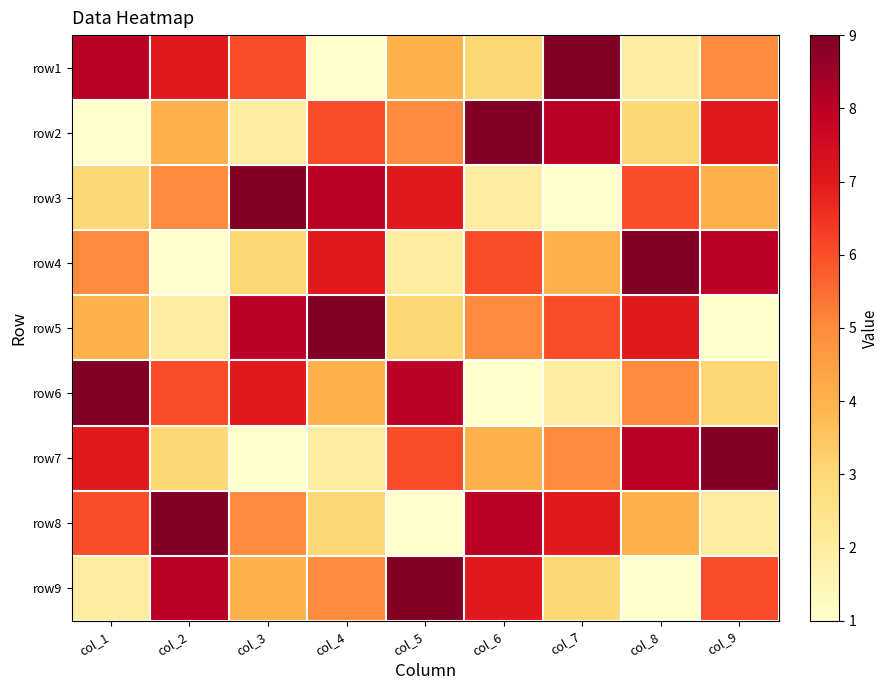

Reading left to right, extract all data points from this chart.

row1: col_1=8	col_2=7	col_3=6	col_4=1	col_5=4	col_6=3	col_7=9	col_8=2	col_9=5
row2: col_1=1	col_2=4	col_3=2	col_4=6	col_5=5	col_6=9	col_7=8	col_8=3	col_9=7
row3: col_1=3	col_2=5	col_3=9	col_4=8	col_5=7	col_6=2	col_7=1	col_8=6	col_9=4
row4: col_1=5	col_2=1	col_3=3	col_4=7	col_5=2	col_6=6	col_7=4	col_8=9	col_9=8
row5: col_1=4	col_2=2	col_3=8	col_4=9	col_5=3	col_6=5	col_7=6	col_8=7	col_9=1
row6: col_1=9	col_2=6	col_3=7	col_4=4	col_5=8	col_6=1	col_7=2	col_8=5	col_9=3
row7: col_1=7	col_2=3	col_3=1	col_4=2	col_5=6	col_6=4	col_7=5	col_8=8	col_9=9
row8: col_1=6	col_2=9	col_3=5	col_4=3	col_5=1	col_6=8	col_7=7	col_8=4	col_9=2
row9: col_1=2	col_2=8	col_3=4	col_4=5	col_5=9	col_6=7	col_7=3	col_8=1	col_9=6